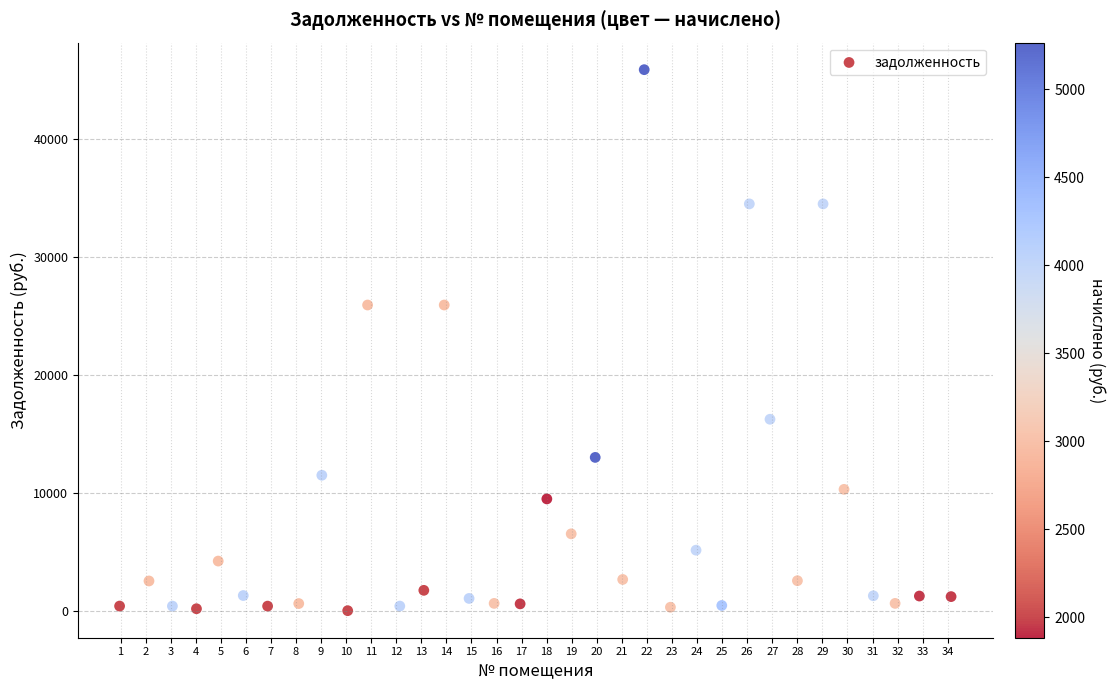

What is the range of Y values (max minus min)?

45830.3